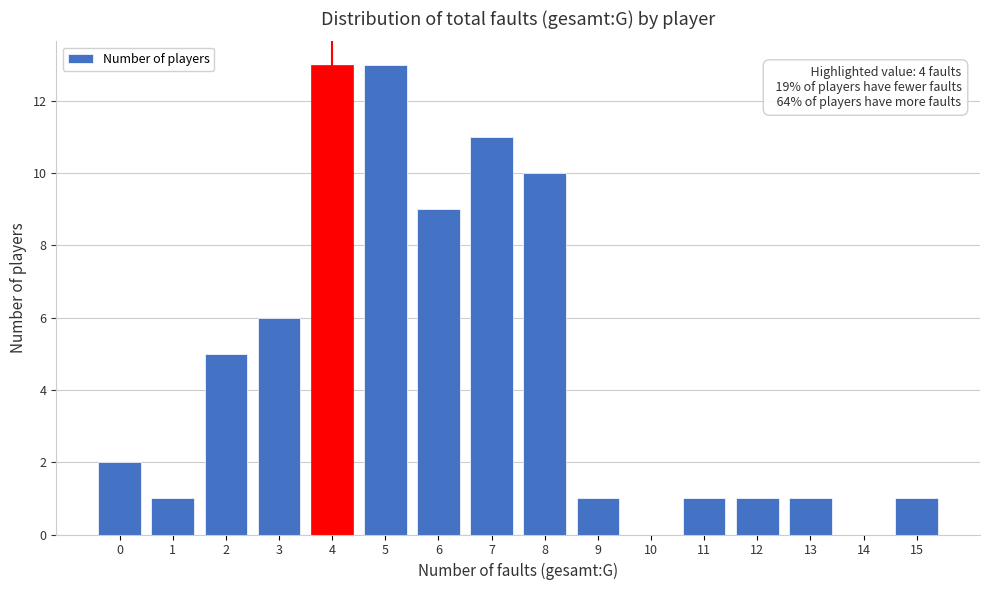

Reading left to right, transcribe all the data shown in this chart.

0=2	1=1	2=5	3=6	4=13	5=13	6=9	7=11	8=10	9=1	10=0	11=1	12=1	13=1	14=0	15=1